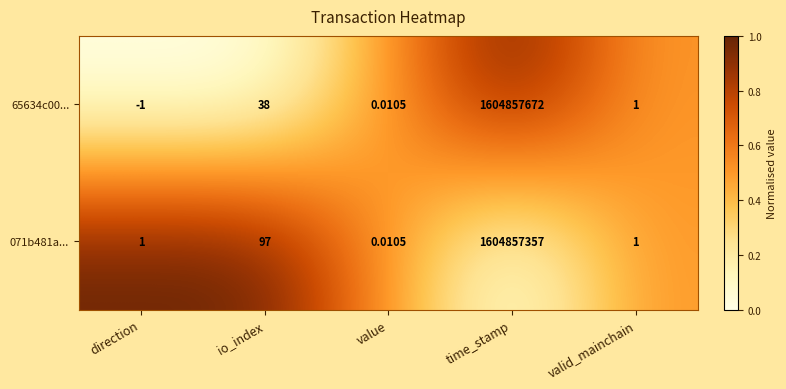

Where is 071b481a... nearest to the value 802428678?

io_index